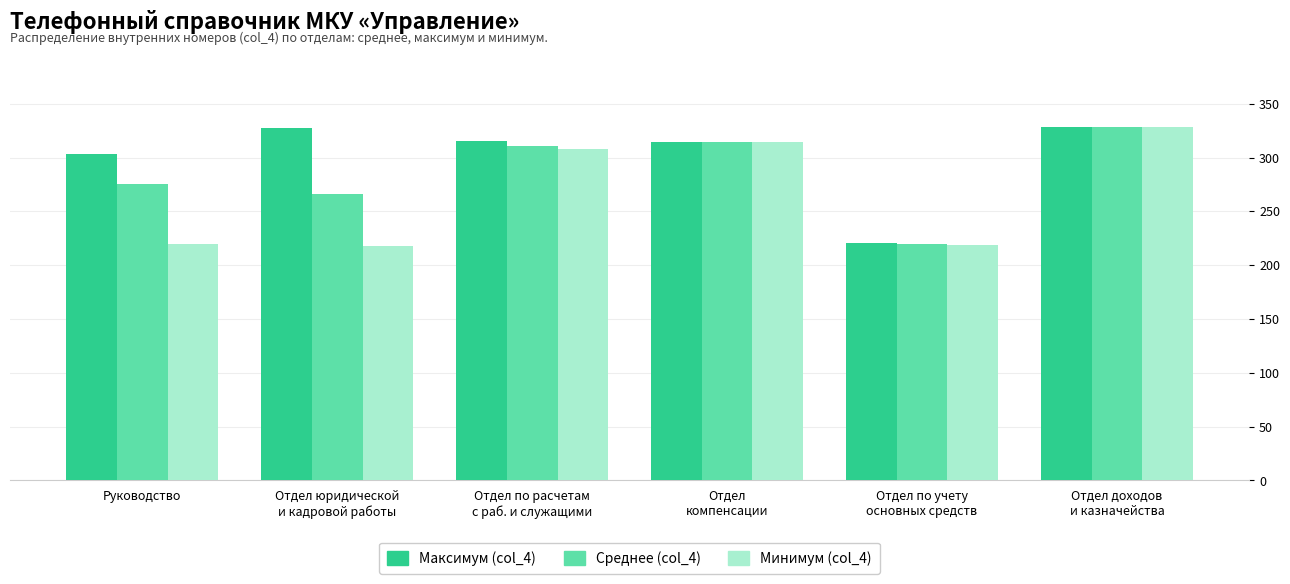

Rank the series at Руководство from highest to lowest value.

Максимум (col_4), Среднее (col_4), Минимум (col_4)